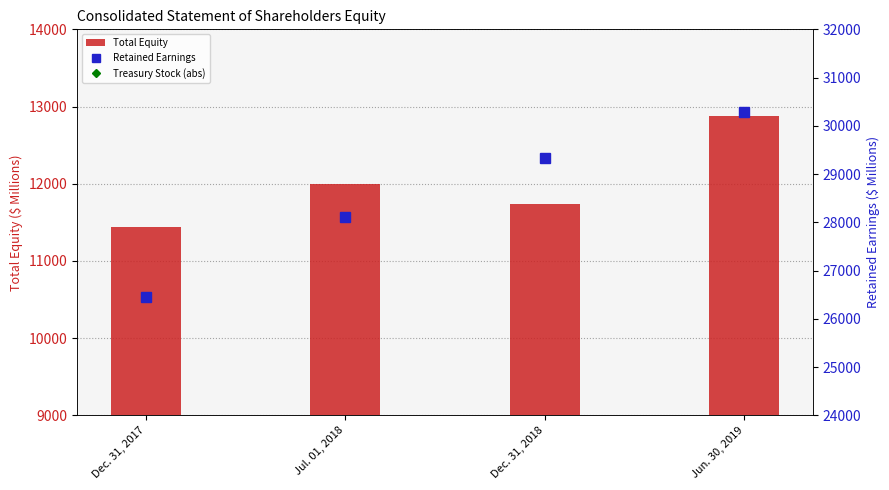

How many Total Equity values are between 11732 and 12877?

3